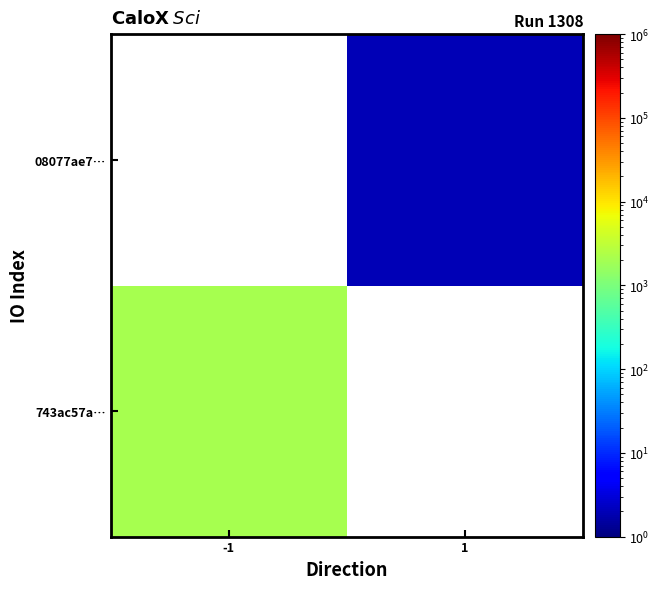

What value does the 08077ae7… series have at 1?

2.0